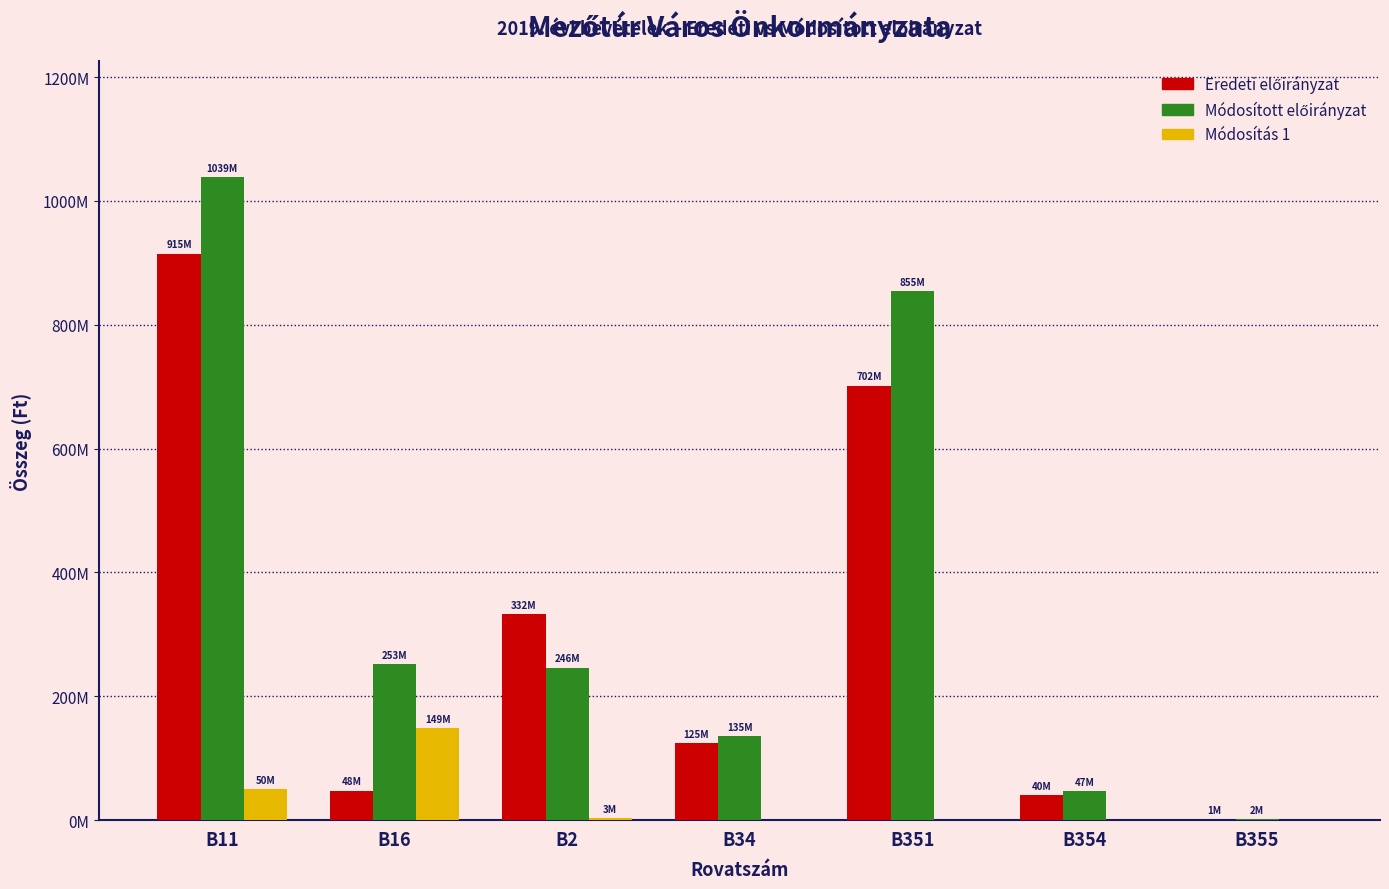

Between B11 and B2, which series saw the biggest shift?

Módosított előirányzat